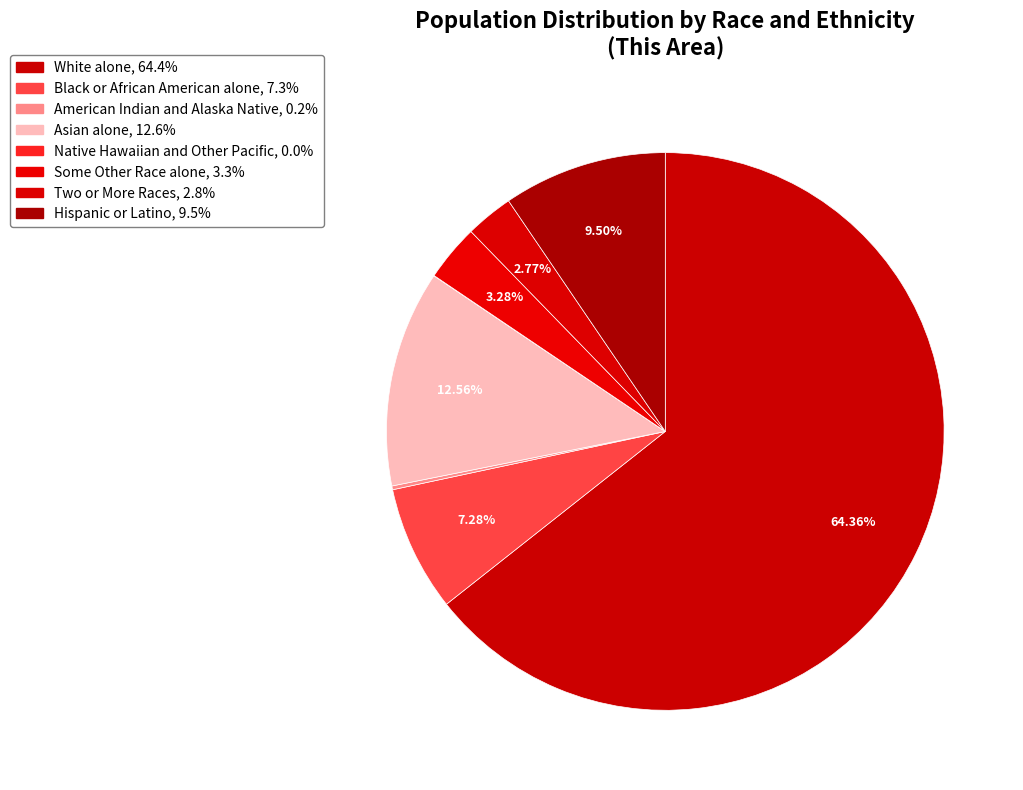

Is there a majority slice in this chart?

Yes